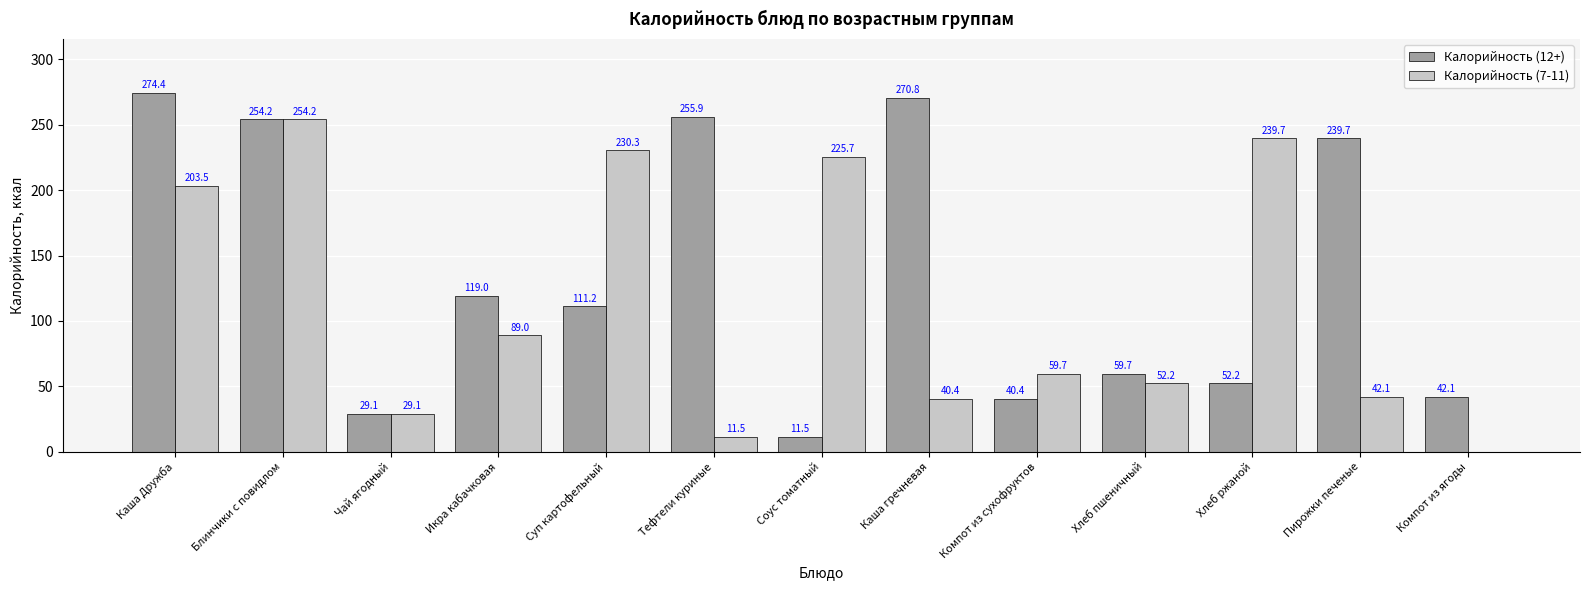

Between Каша Дружба and Соус томатный, which series saw the biggest shift?

Калорийность (12+)